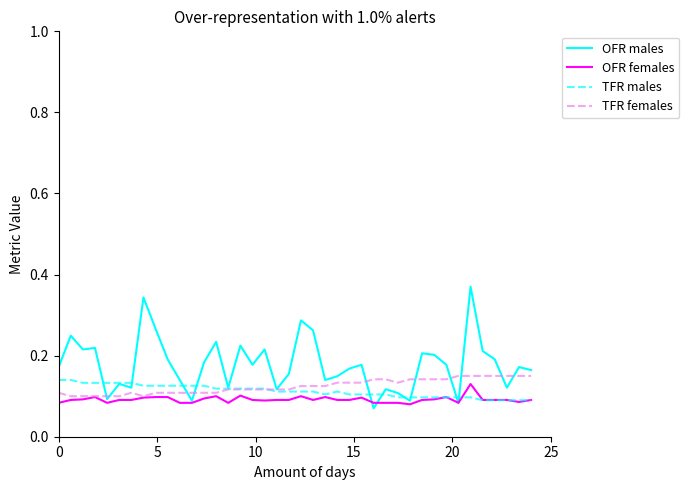

How many times do TFR females and TFR males cross each other?

1